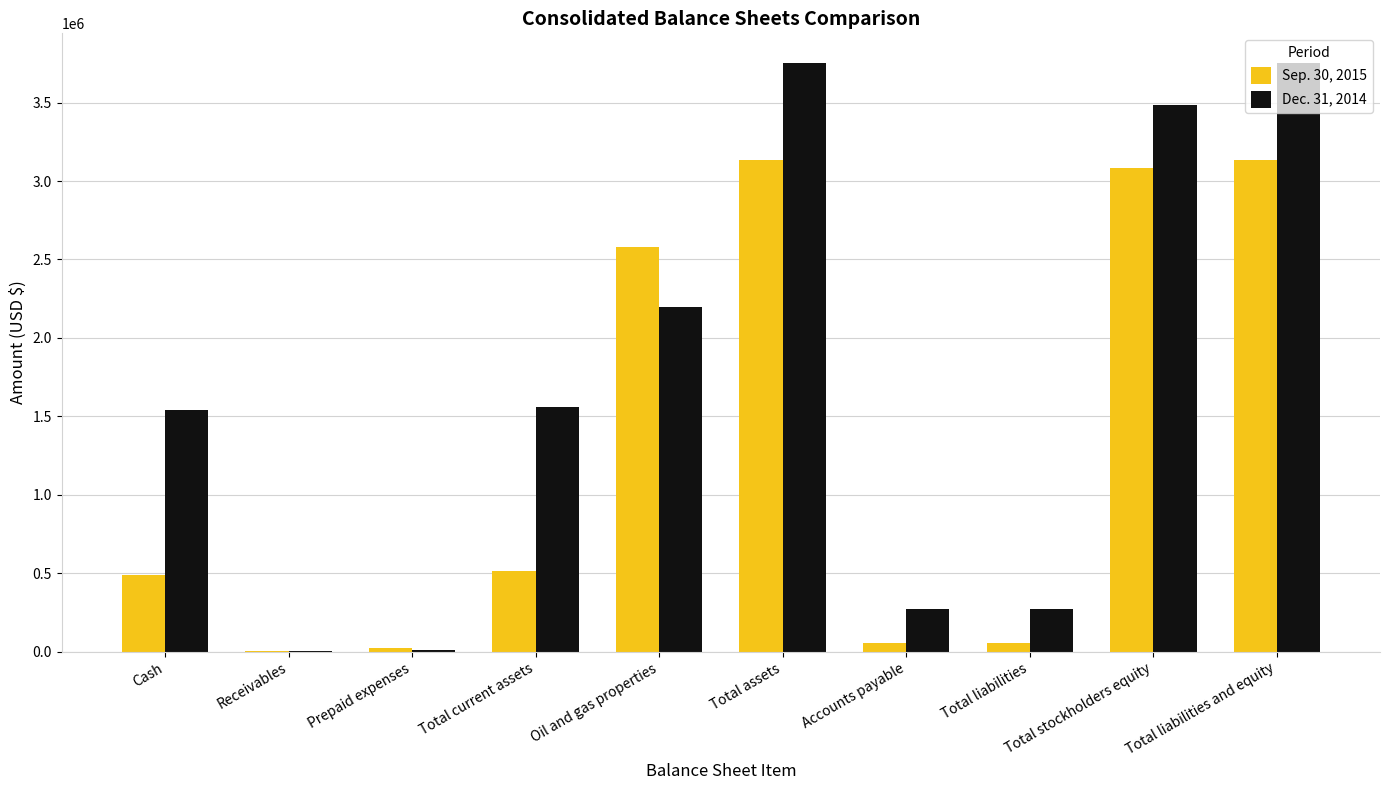

Is the value of Sep. 30, 2015 at Receivables greater than the value of Dec. 31, 2014 at Total stockholders equity?

No